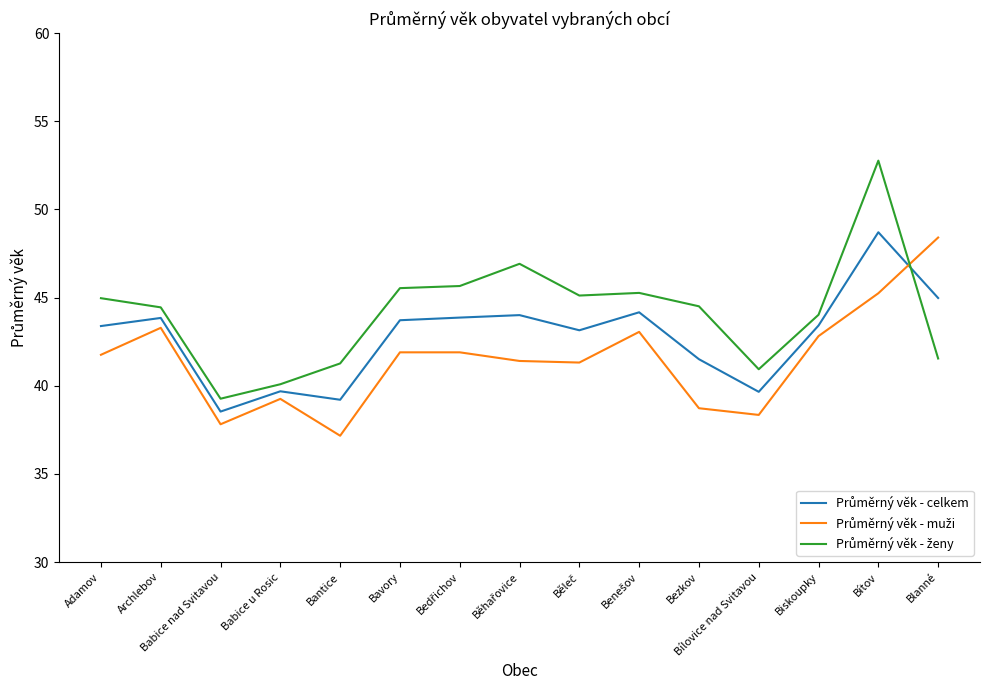

What is the difference between the highest and lowest values at Bítov?

7.5